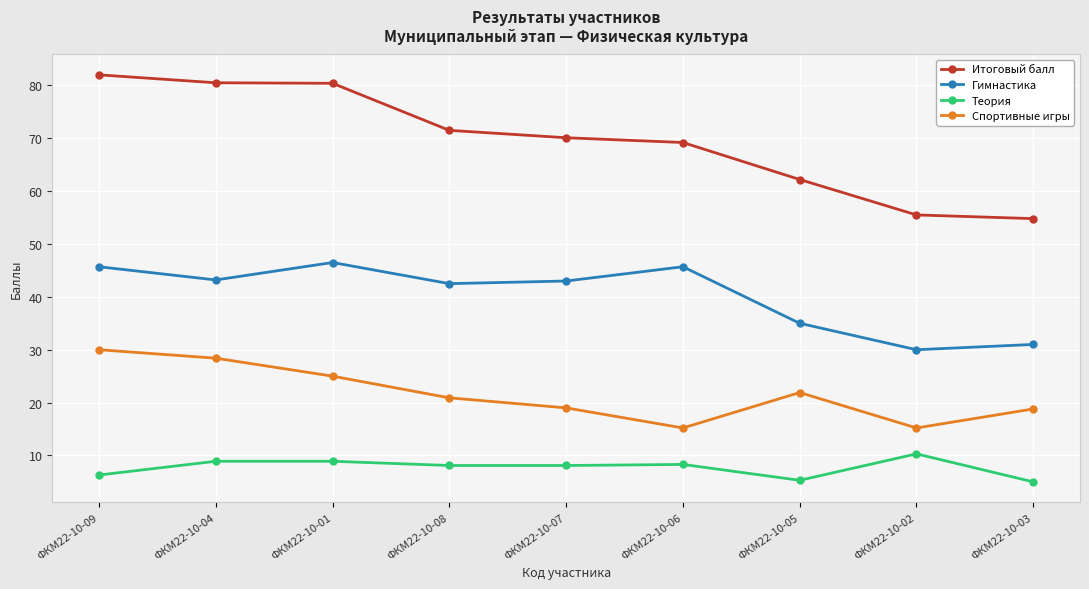

What is the difference between the maximum and minimum values in the Теория series?

5.3